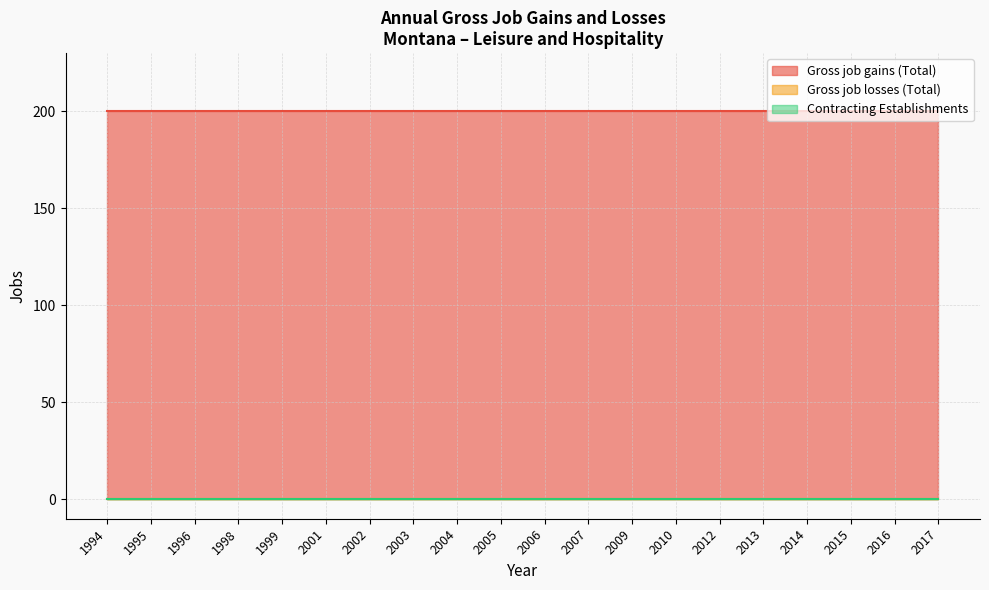

True or false: Contracting Establishments and Gross job losses (Total) cross at least once.

False